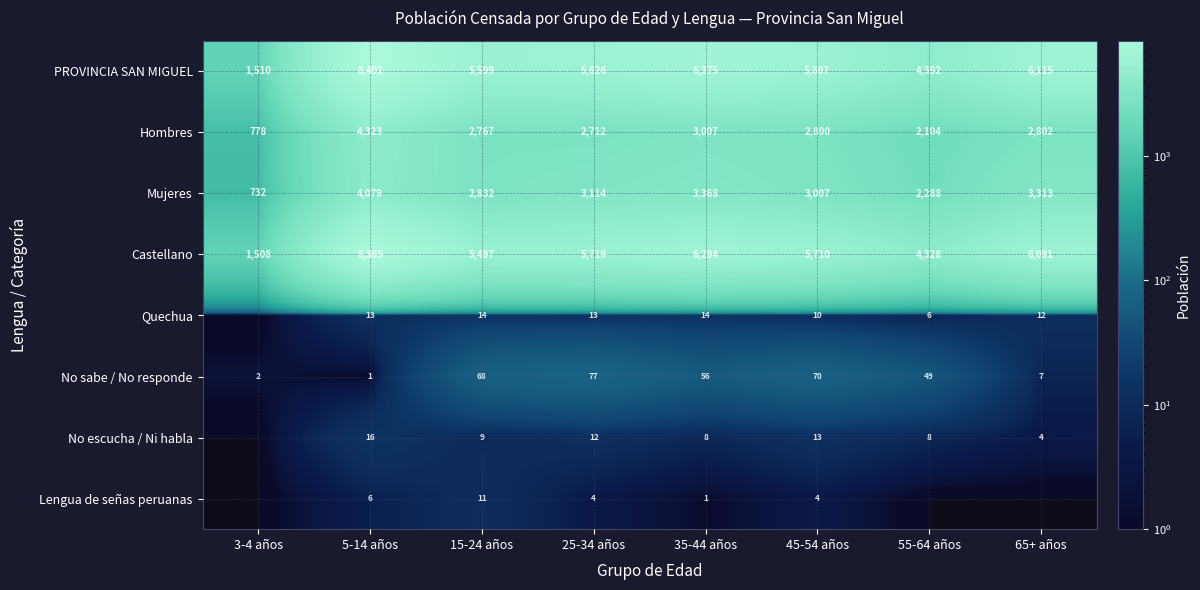

Which has a higher value, 3-4 años or 55-64 años?

55-64 años